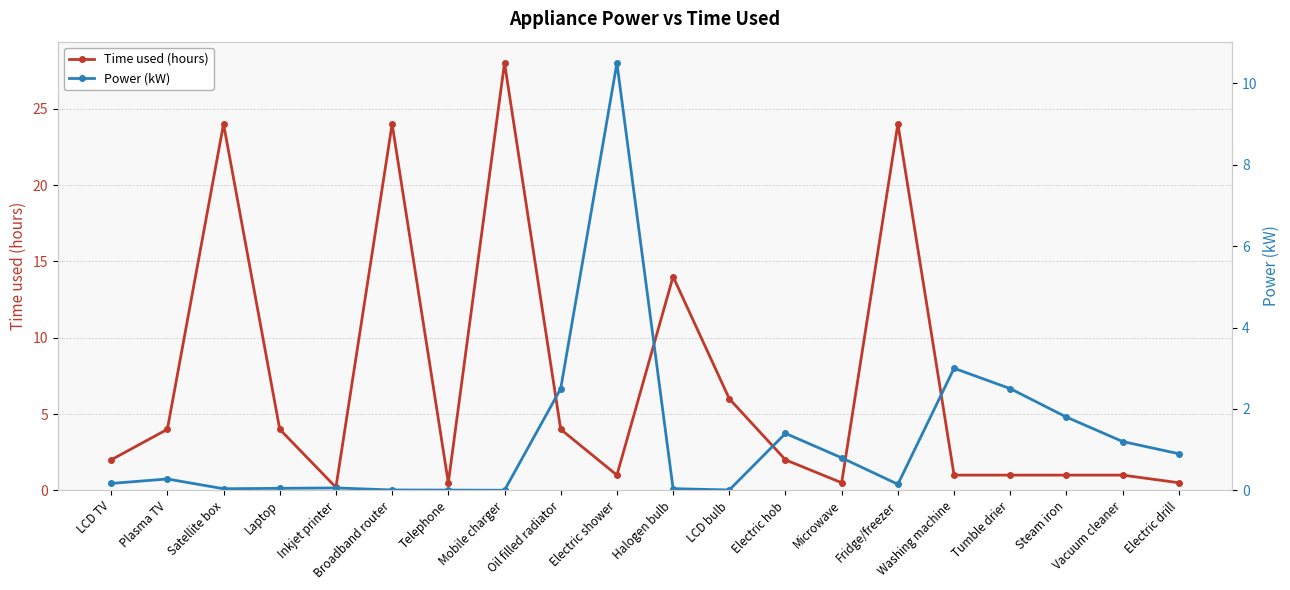

List the series in order of their peak value, lowest first.

Power (kW), Time used (hours)